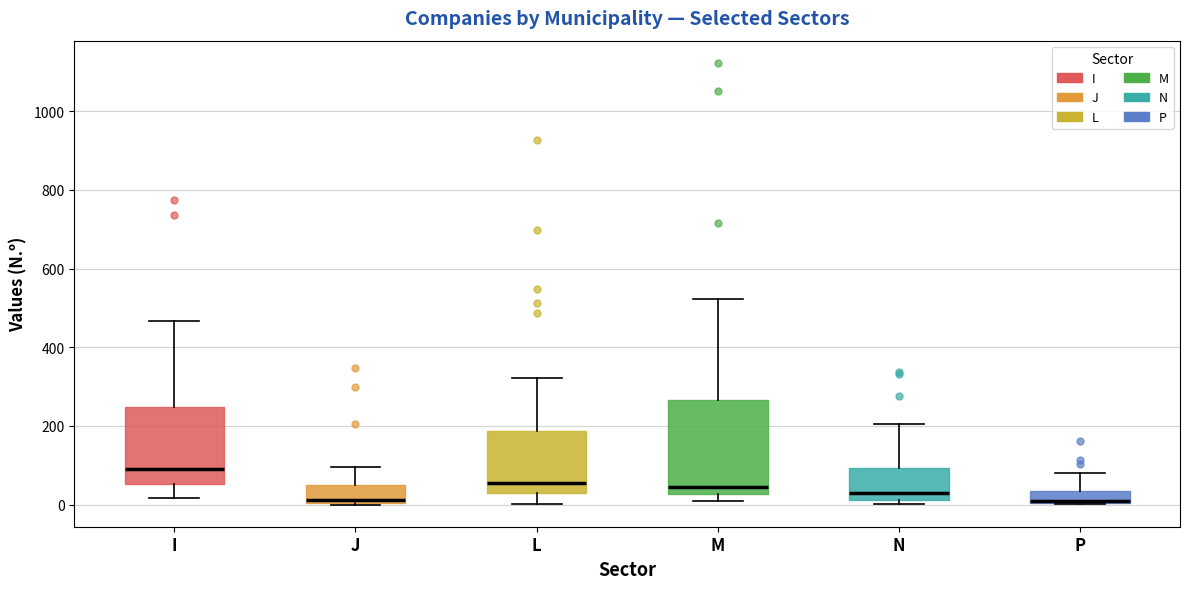

Where does the median line of the box for L sit on the y-axis? The values are not printed on the chart, so give them approximately, as read against the axis.

60